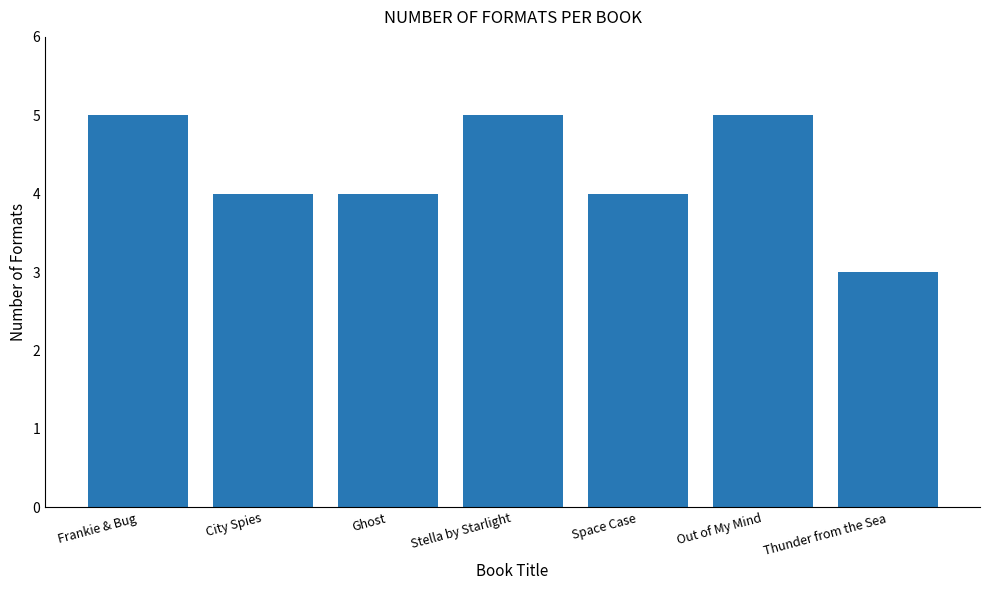

Does the chart contain any negative values?

No